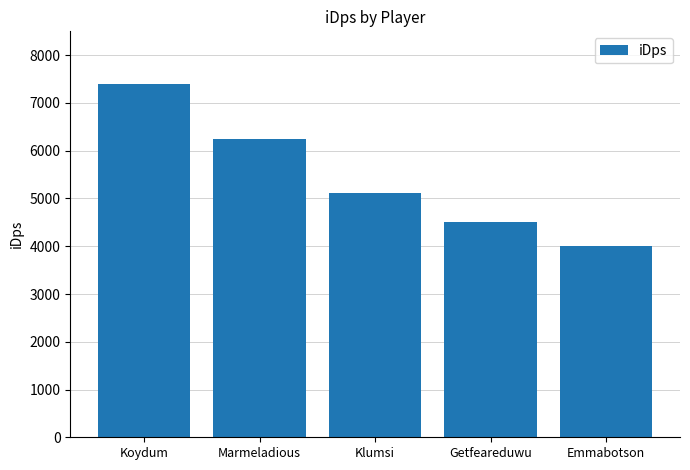

Rank the categories by value from lowest to highest.

Emmabotson, Getfeareduwu, Klumsi, Marmeladious, Koydum